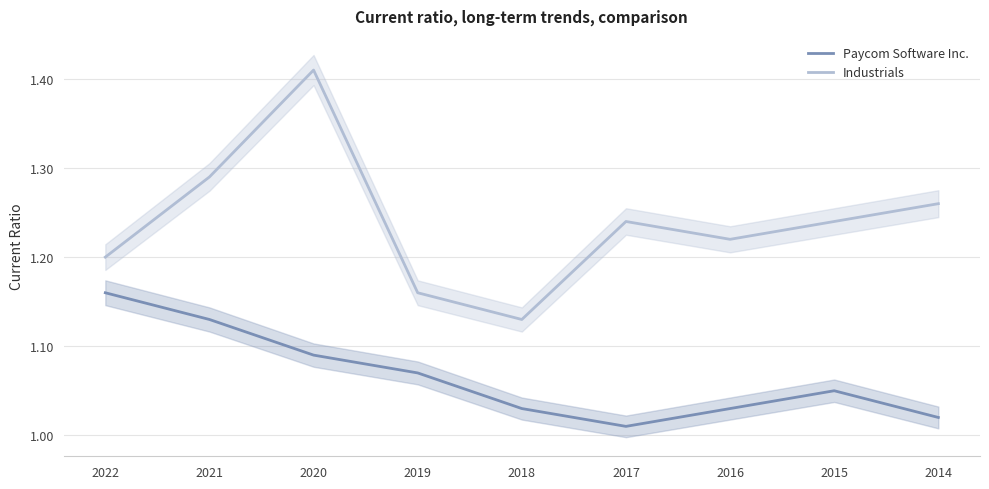

Which label corresponds to the largest value in the chart?

2020